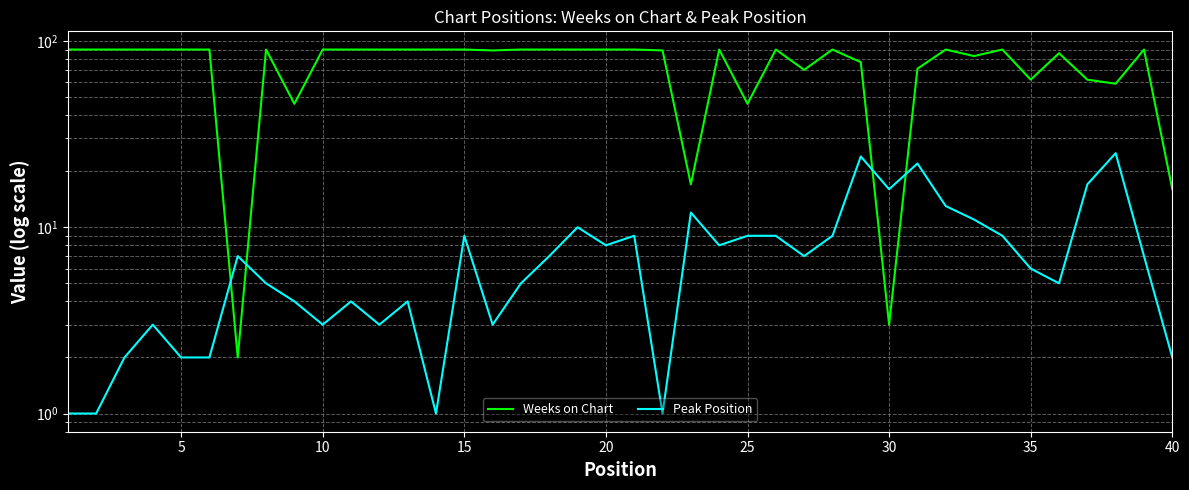

What is the minimum value for Weeks on Chart?

2